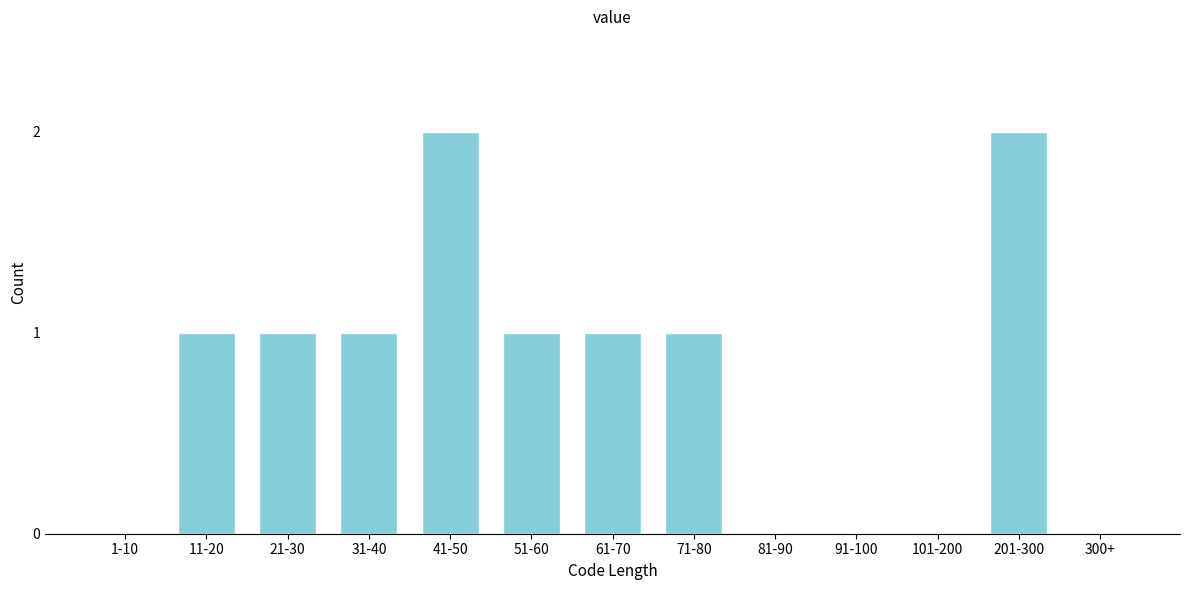

Reading right to left, extract all data points from this chart.

300+=0	201-300=2	101-200=0	91-100=0	81-90=0	71-80=1	61-70=1	51-60=1	41-50=2	31-40=1	21-30=1	11-20=1	1-10=0